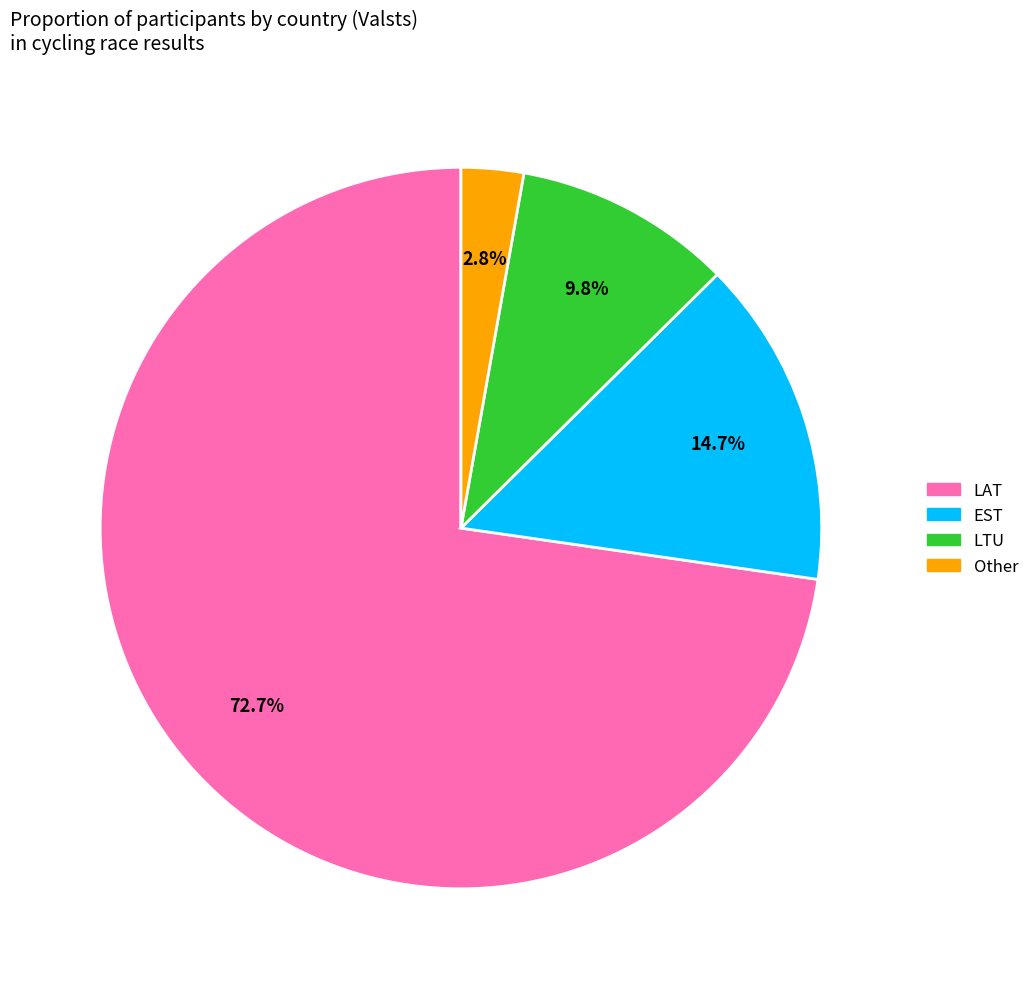

What percentage is the EST slice, to the nearest percent?

15%